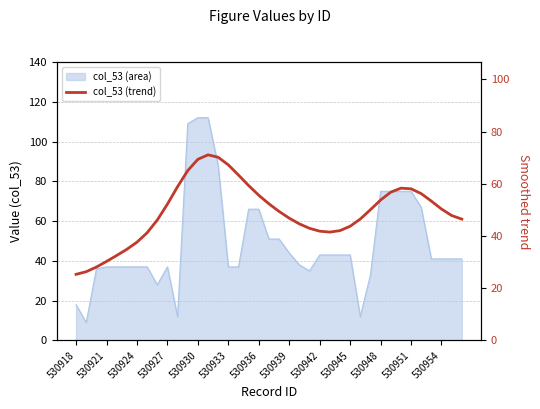

What is the sum of all values?

1919.0